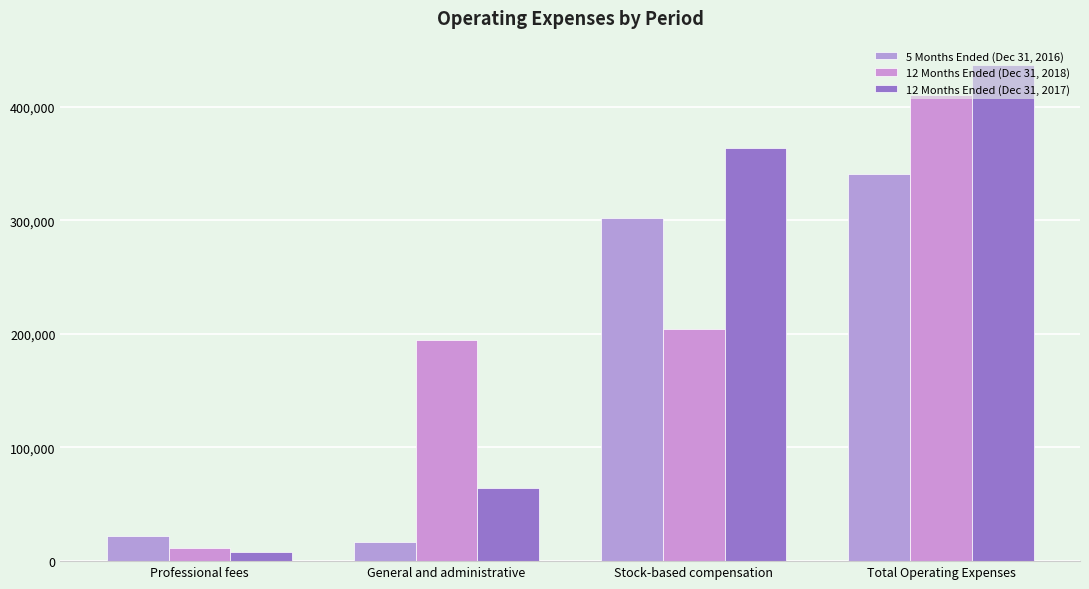

What is the difference between the 12 Months Ended (Dec 31, 2017) values at Stock-based compensation and Total Operating Expenses?

72698